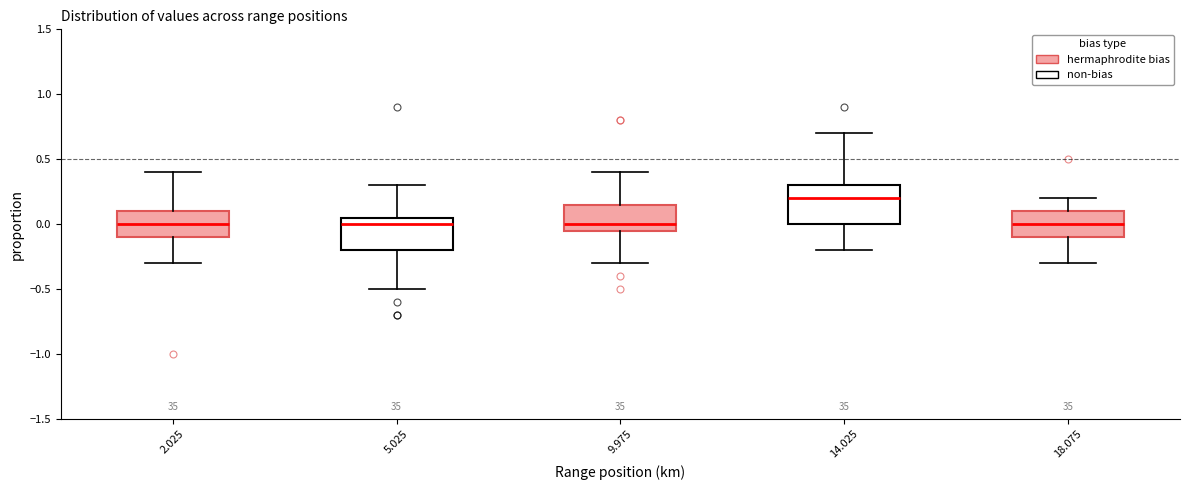

Reading left to right, transcribe this box plot: for each box, give where its median line is, the range the box spans, and where its two whiskers end, as read against the y-axis. The values are not printed on the chart, so give them approximately, as read against the axis.

2.025: median 0.00, box -0.10 to 0.10, whiskers -0.30 to 0.40
5.025: median 0.00, box -0.20 to 0.05, whiskers -0.50 to 0.30
9.975: median 0.00, box -0.05 to 0.15, whiskers -0.30 to 0.40
14.025: median 0.20, box 0.00 to 0.30, whiskers -0.20 to 0.70
18.075: median 0.00, box -0.10 to 0.10, whiskers -0.30 to 0.20